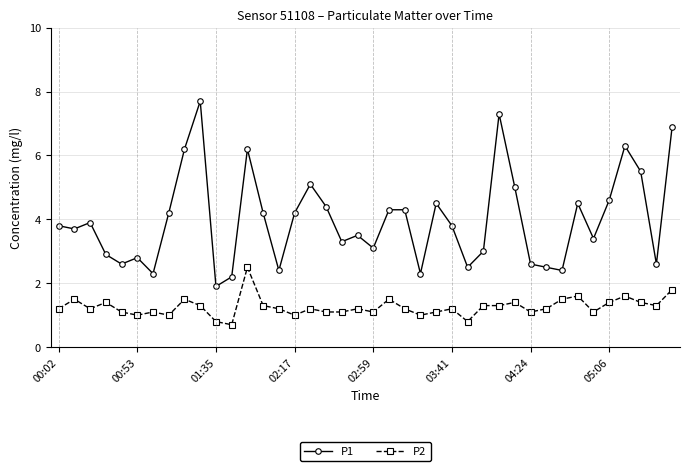

What is the minimum value for P2?

0.7